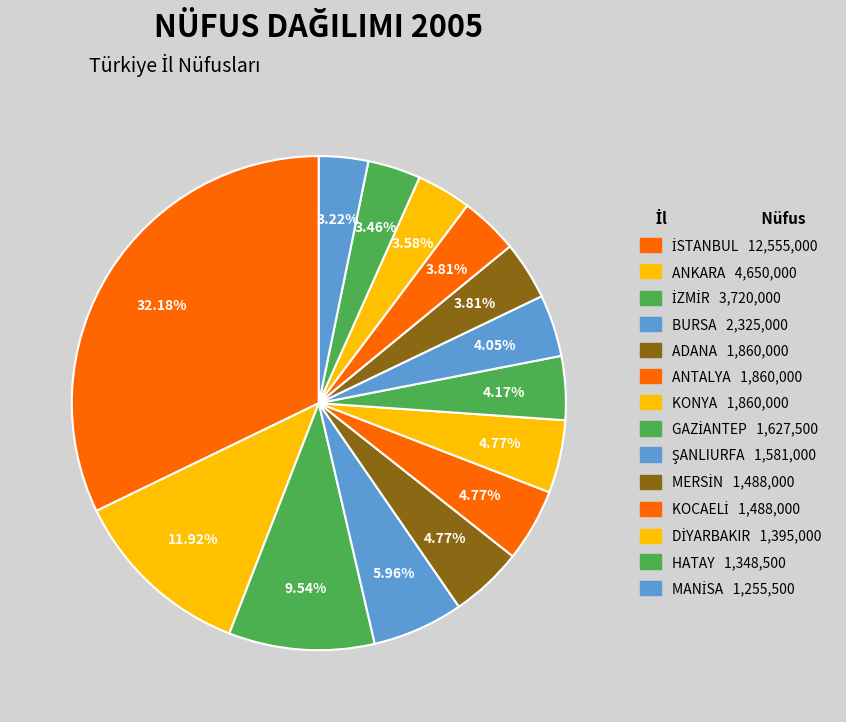

Is it true that KONYA is 1% of the pie?

False